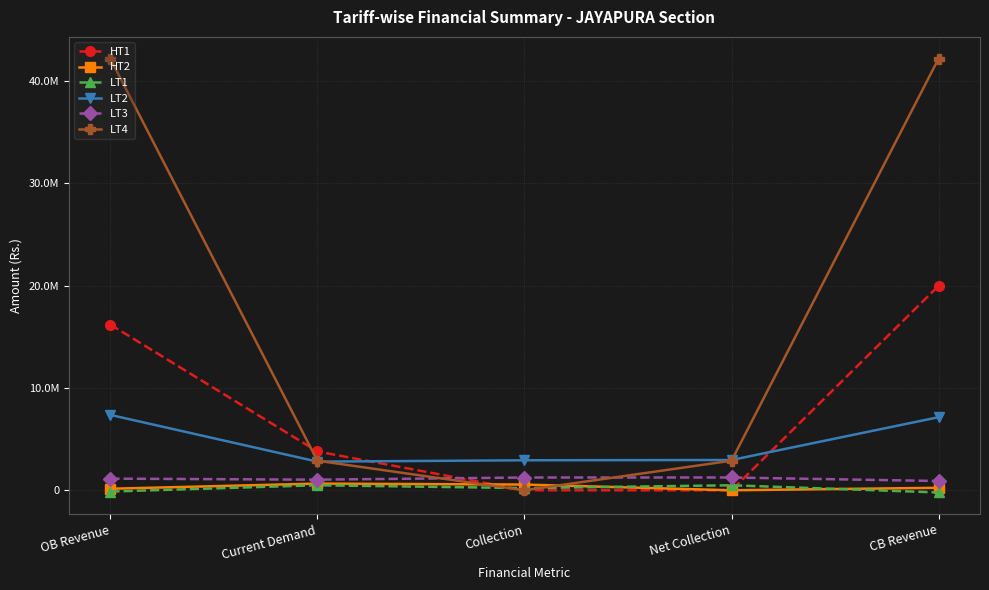

What is the label of the 4th point from the left?

Net Collection